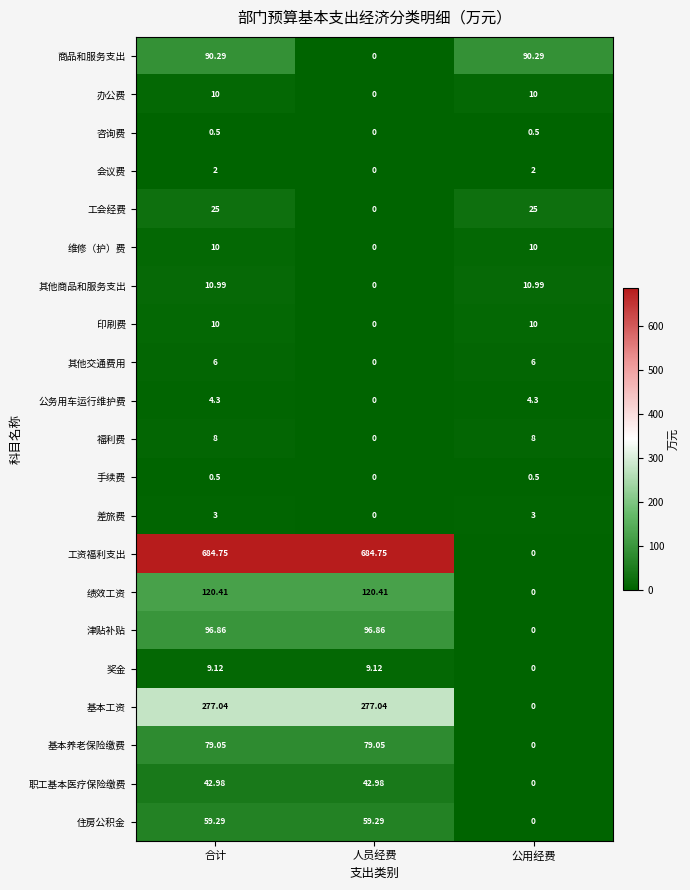

What is the total value across all series at 人员经费?

1369.5